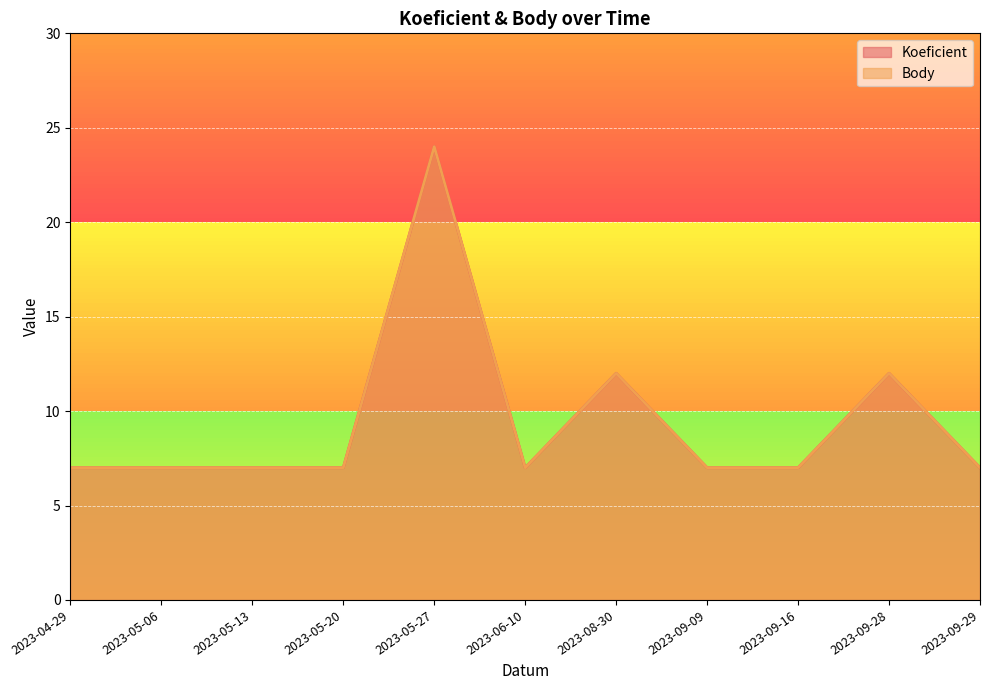

True or false: Koeficient and Body intersect in this chart.

False